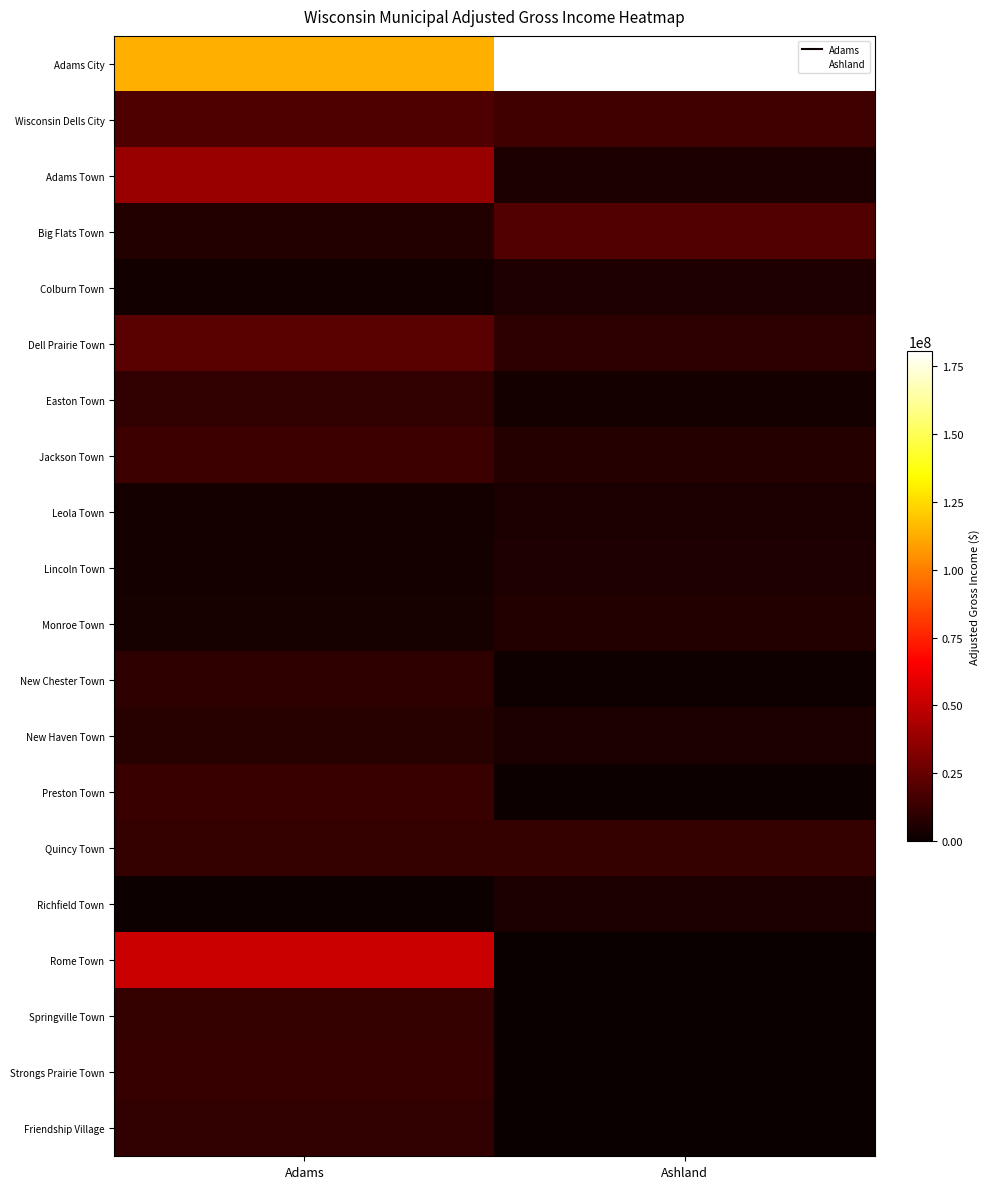

Between Adams and Ashland, which series saw the biggest shift?

Adams City